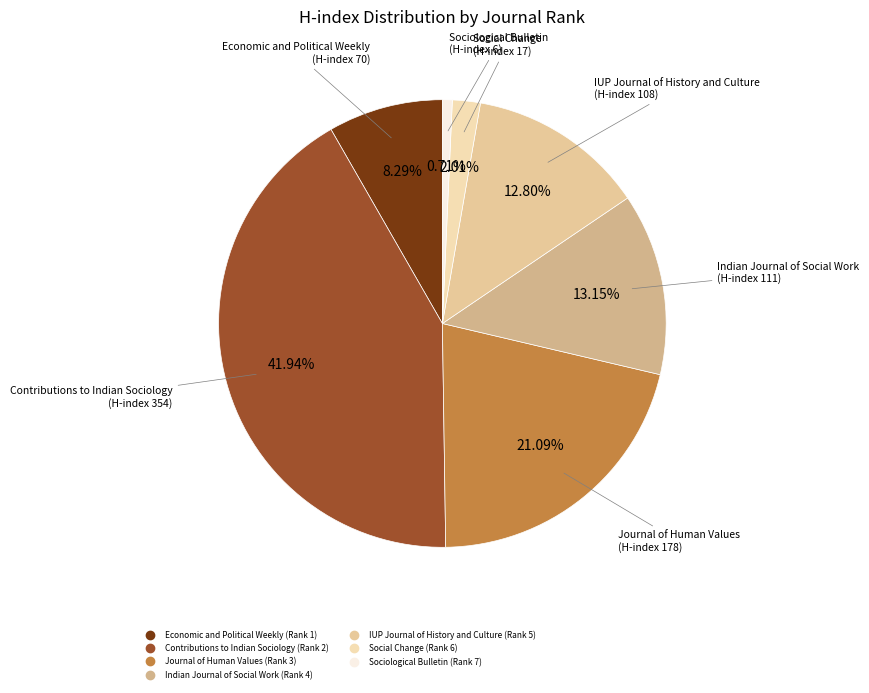

What is the largest slice in the pie chart?

Contributions to Indian Sociology (Rank 2)